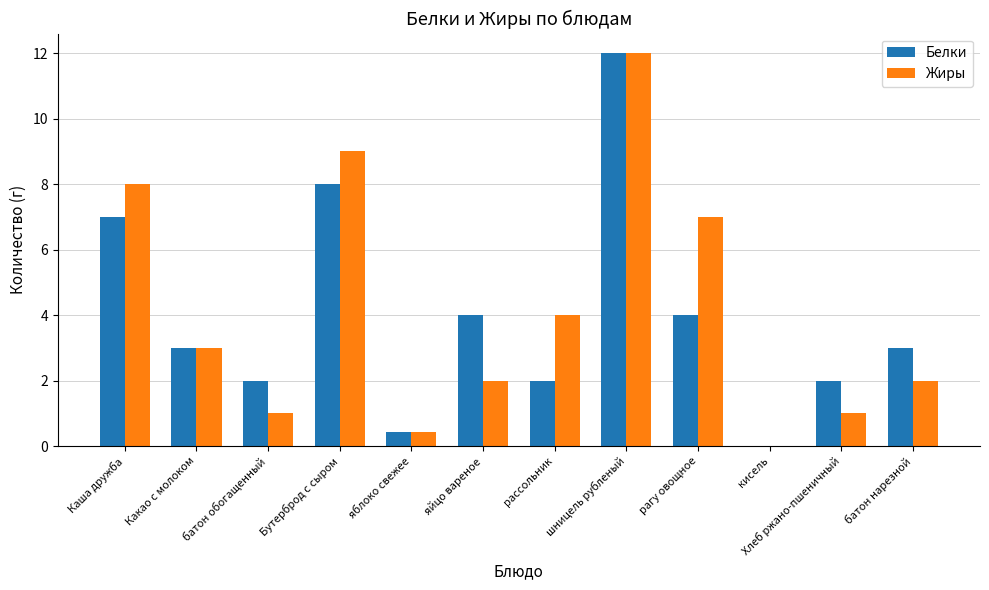

What is the sum of the Жиры values at Бутерброд с сыром and яблоко свежее?

9.4